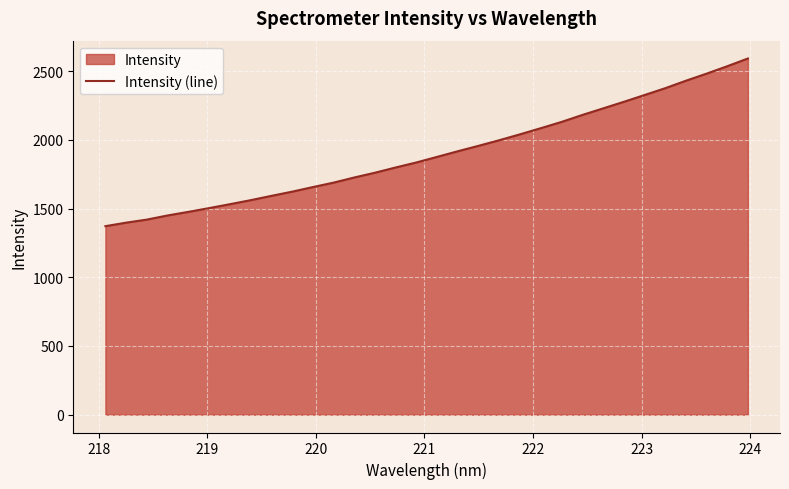

What is the difference between the maximum and minimum values?

1219.9